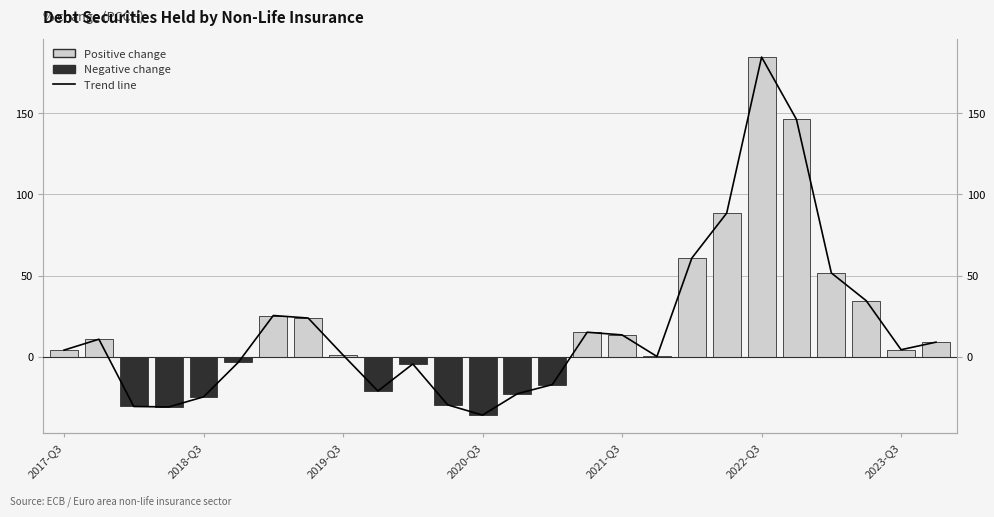

What is the maximum value for OBS_VALUE (PCCH)?

184.5